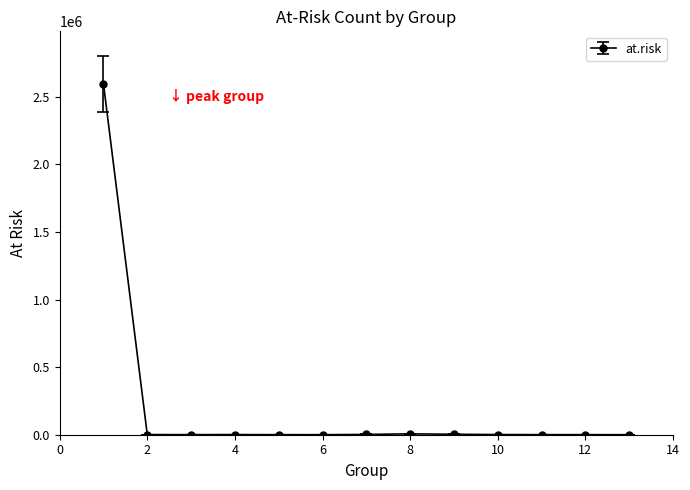

What is the maximum value shown in the chart?

2595529